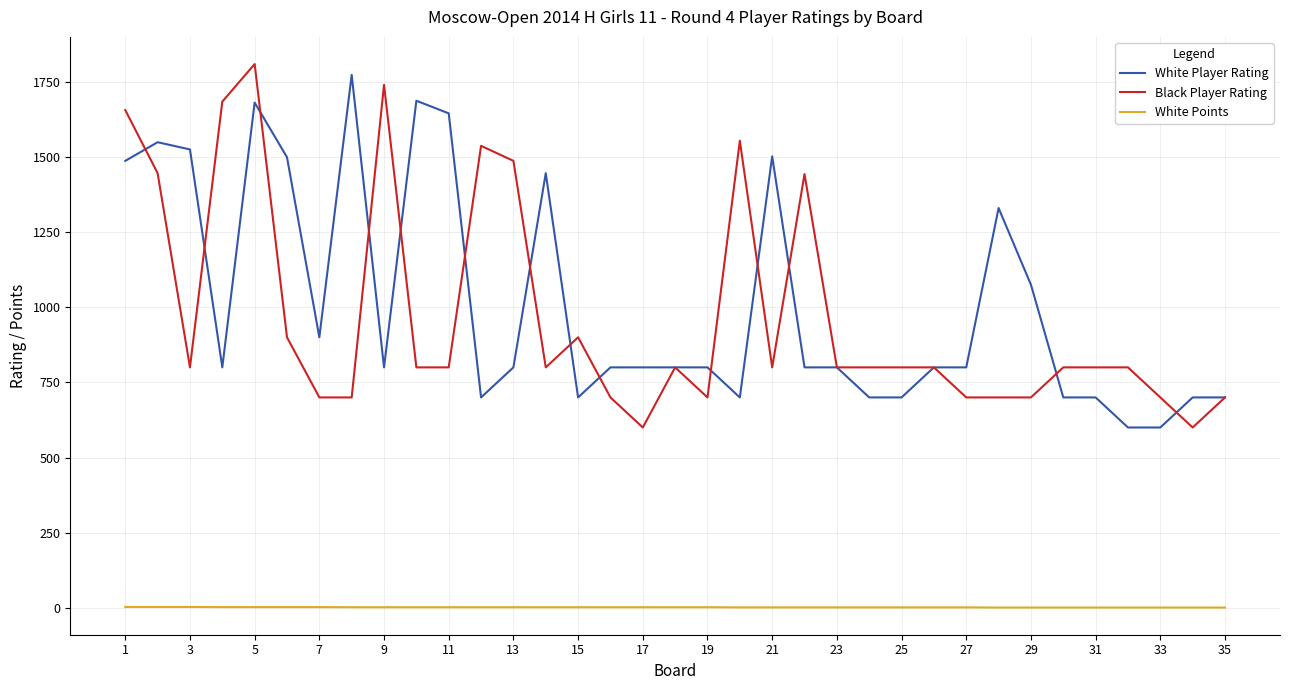

True or false: Black Player Rating and White Points intersect in this chart.

False